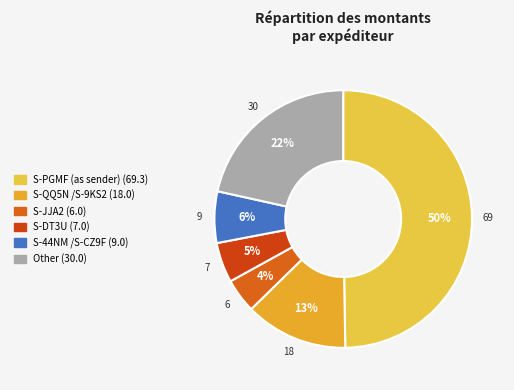

How many segments does this pie chart have?

6